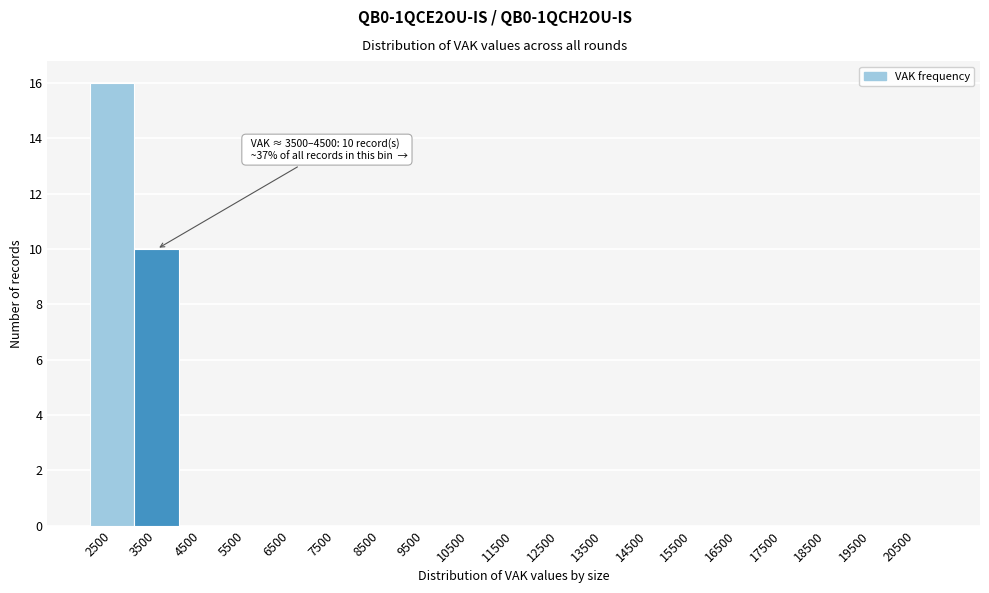

Reading left to right, list all the values displayed in this chart.

2500=16	3500=10	4500=0	5500=0	6500=0	7500=0	8500=0	9500=0	10500=0	11500=0	12500=0	13500=0	14500=0	15500=0	16500=0	17500=0	18500=0	19500=0	20500=0